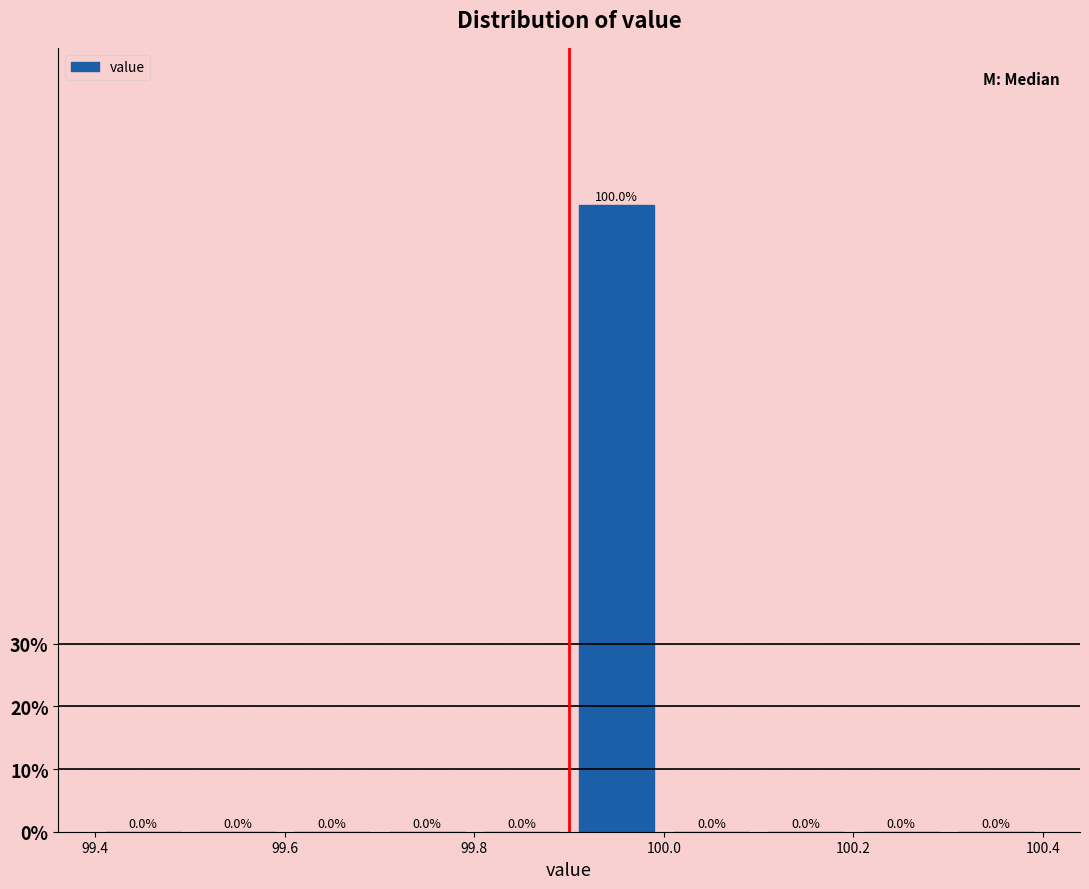

How tall is the bar that spans 99.9 to 100.0 on the x-axis?

100.0